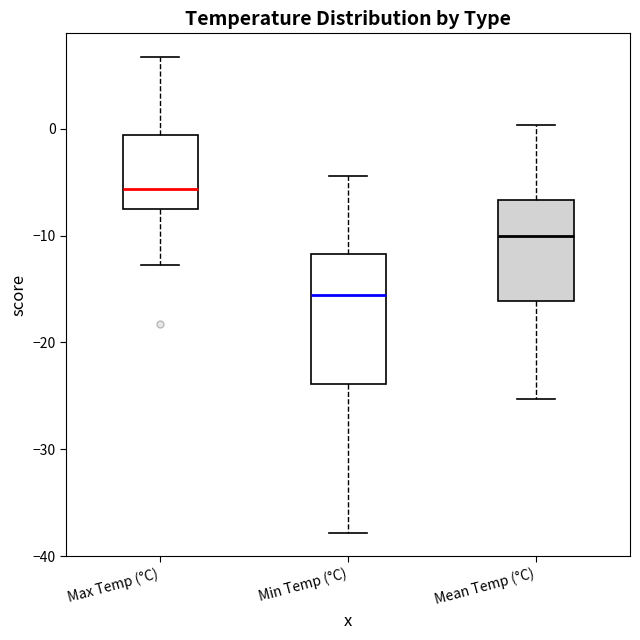

Reading left to right, transcribe this box plot: for each box, give where its median line is, the range the box spans, and where its two whiskers end, as read against the y-axis. The values are not printed on the chart, so give them approximately, as read against the axis.

Max Temp (°C): median -6, box -7 to -1, whiskers -13 to 7
Min Temp (°C): median -16, box -24 to -12, whiskers -38 to -4
Mean Temp (°C): median -10, box -16 to -7, whiskers -25 to 0